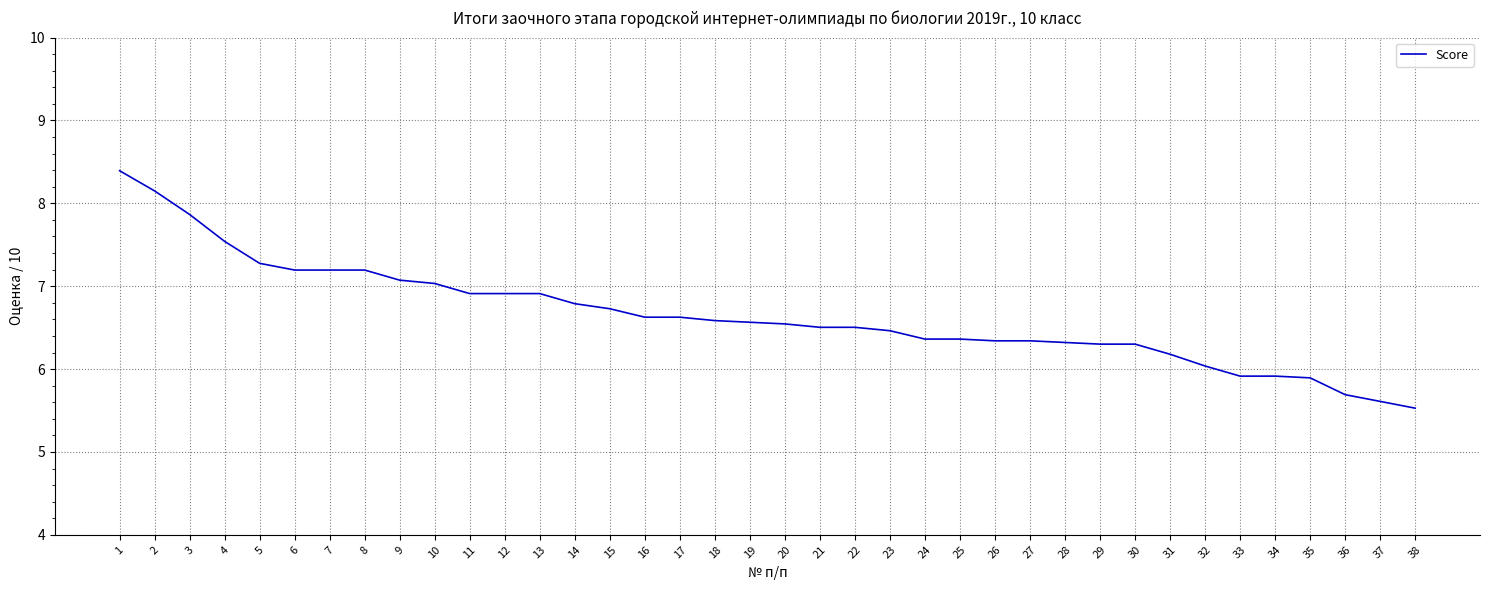

The value at 24 is 6.4. True or false?

True